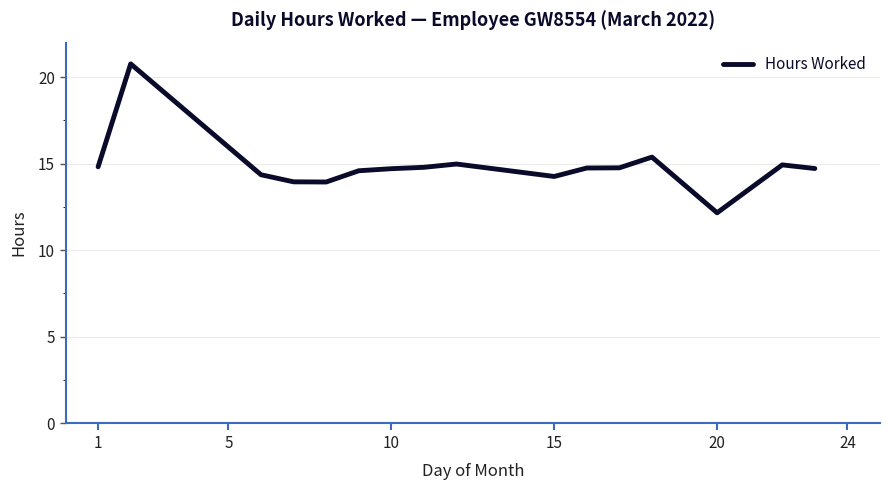

What is the maximum value shown in the chart?

20.8